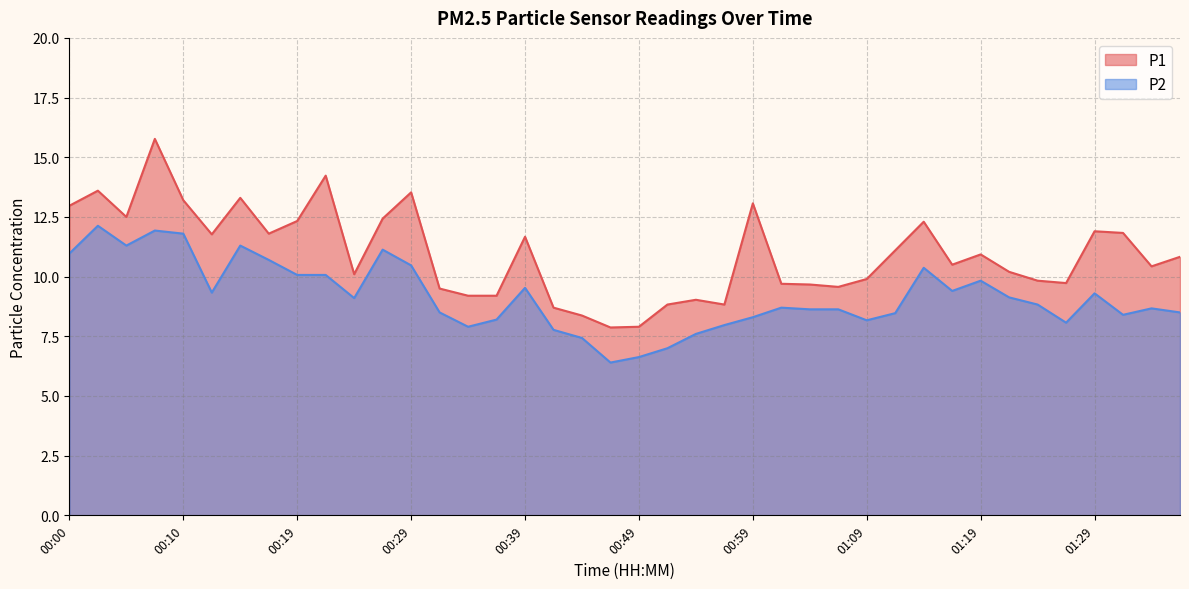

What is the value of the P1 point at the 9th from the left?

12.3